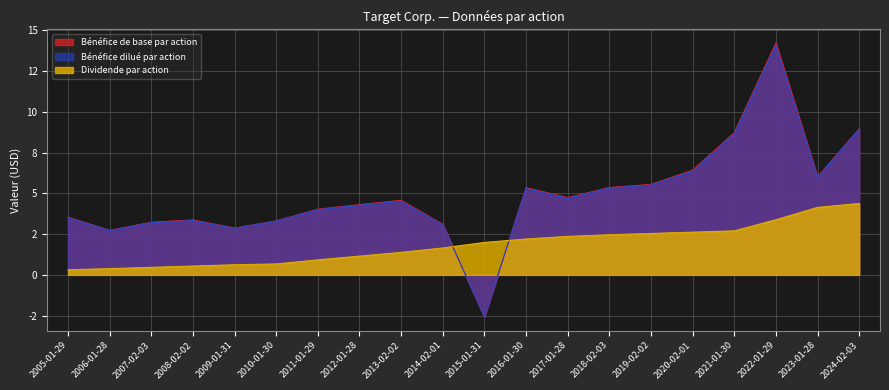

How many intersections are there between Bénéfice de base par action and Bénéfice dilué par action?

2